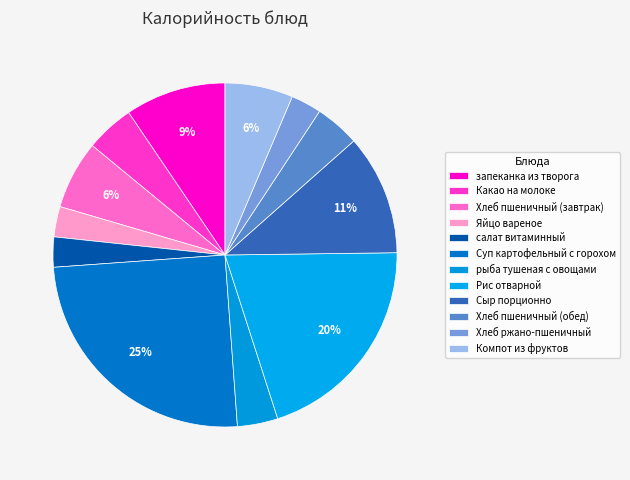

To the nearest percent, what percentage of the pie is Хлеб пшеничный (завтрак)?

6%